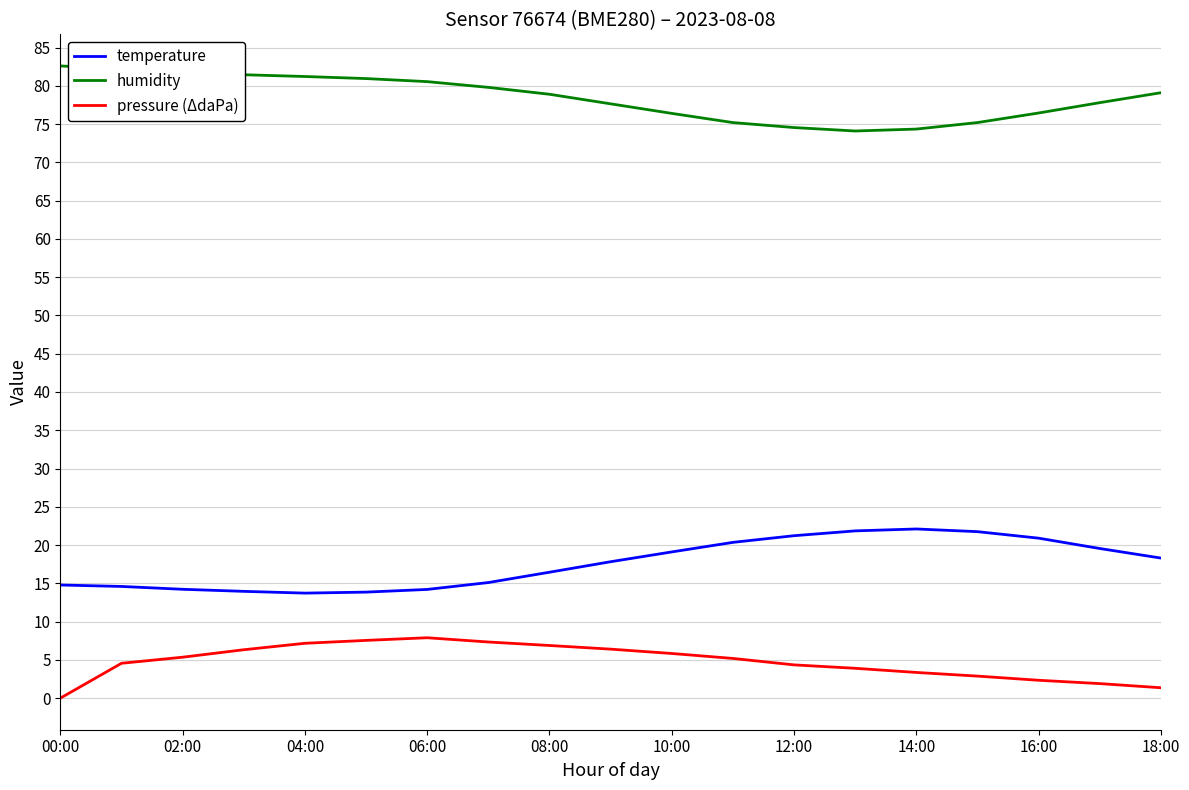

True or false: pressure (ΔdaPa) and temperature cross at least once.

False